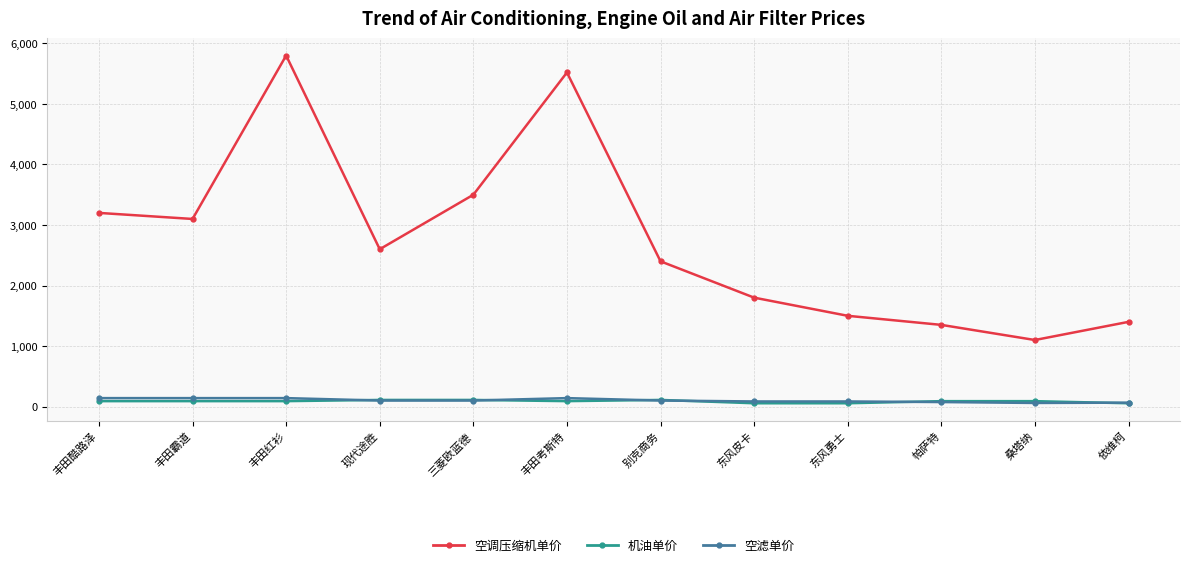

How many 空滤单价 values are between 85 and 140?

9